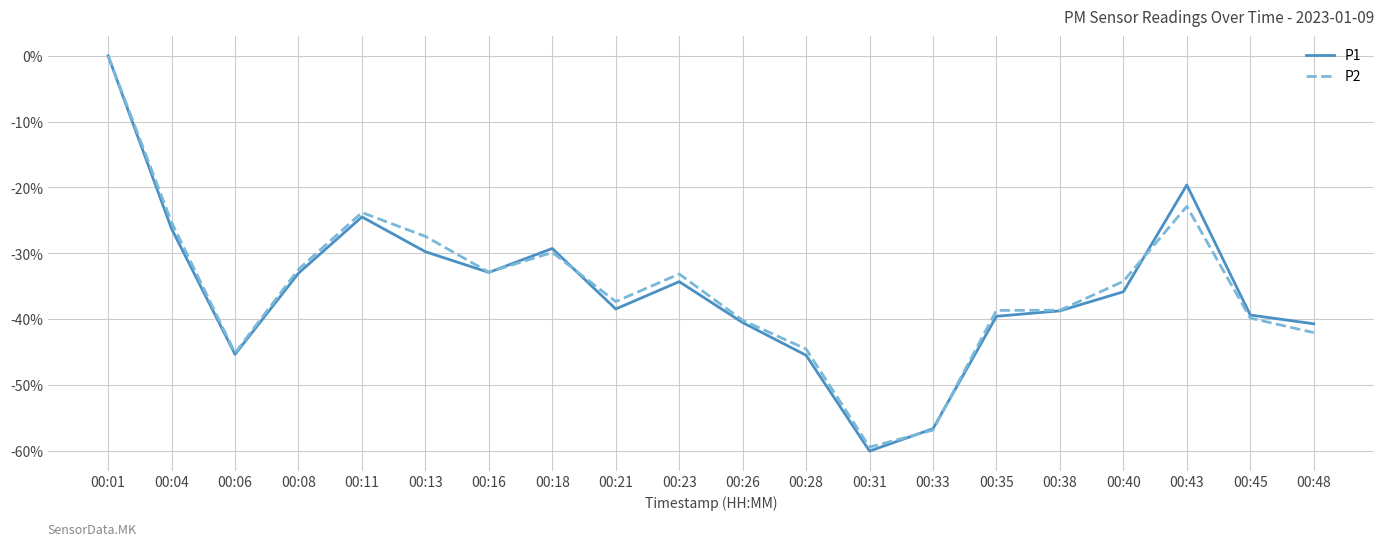

At which label does P2 reach its minimum?

00:31